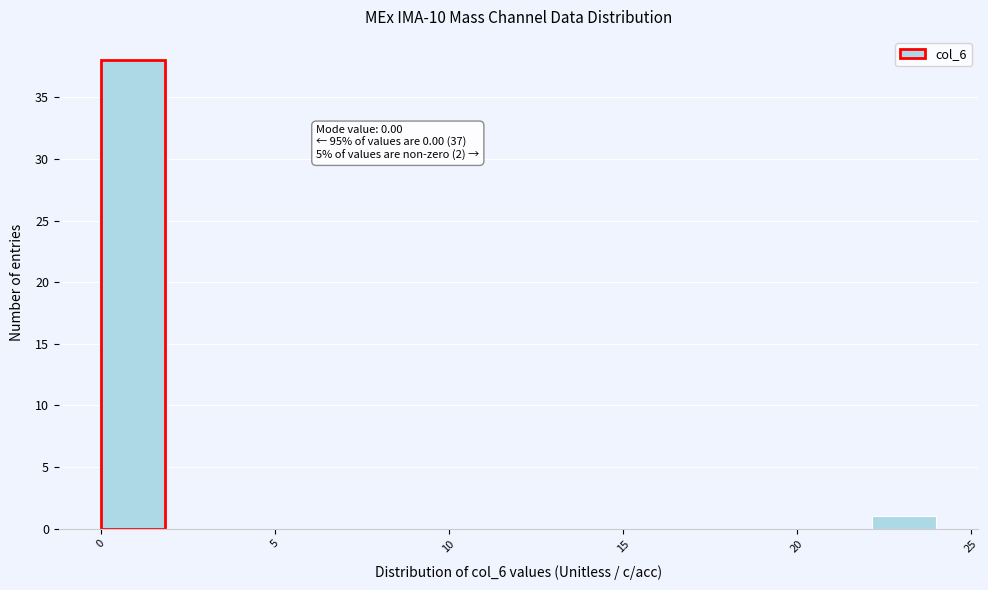

Around what value on the x-axis is the tallest bar? Give the approximate position of its centre, as read against the axis.

1.0